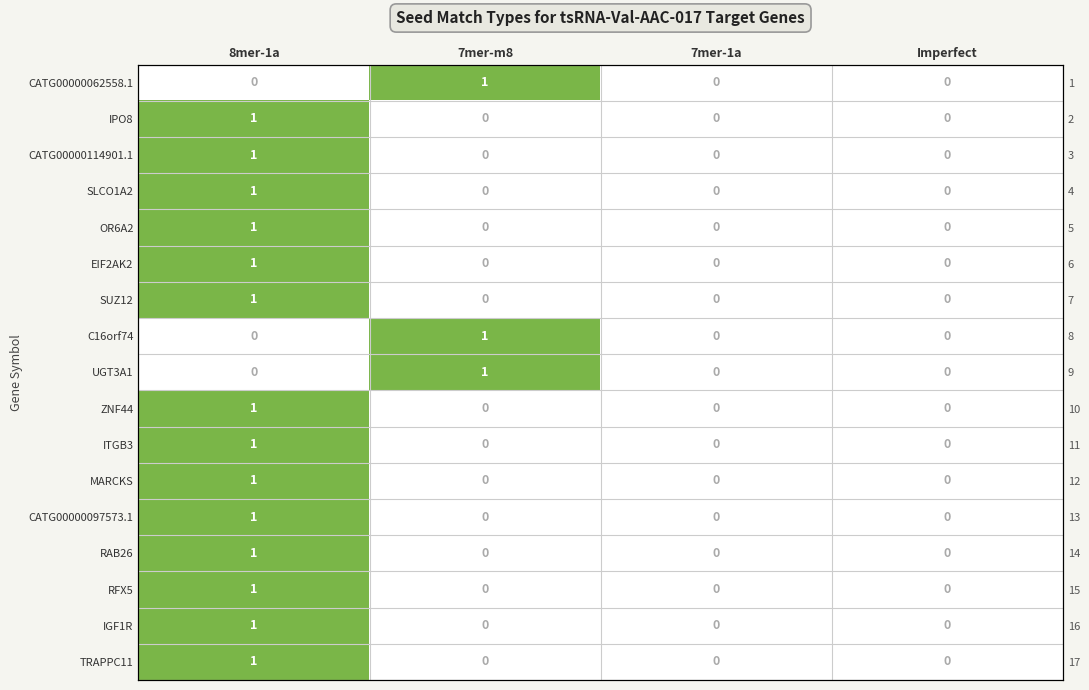

Is the value of ITGB3 at 7mer-m8 greater than the value of EIF2AK2 at 7mer-m8?

No